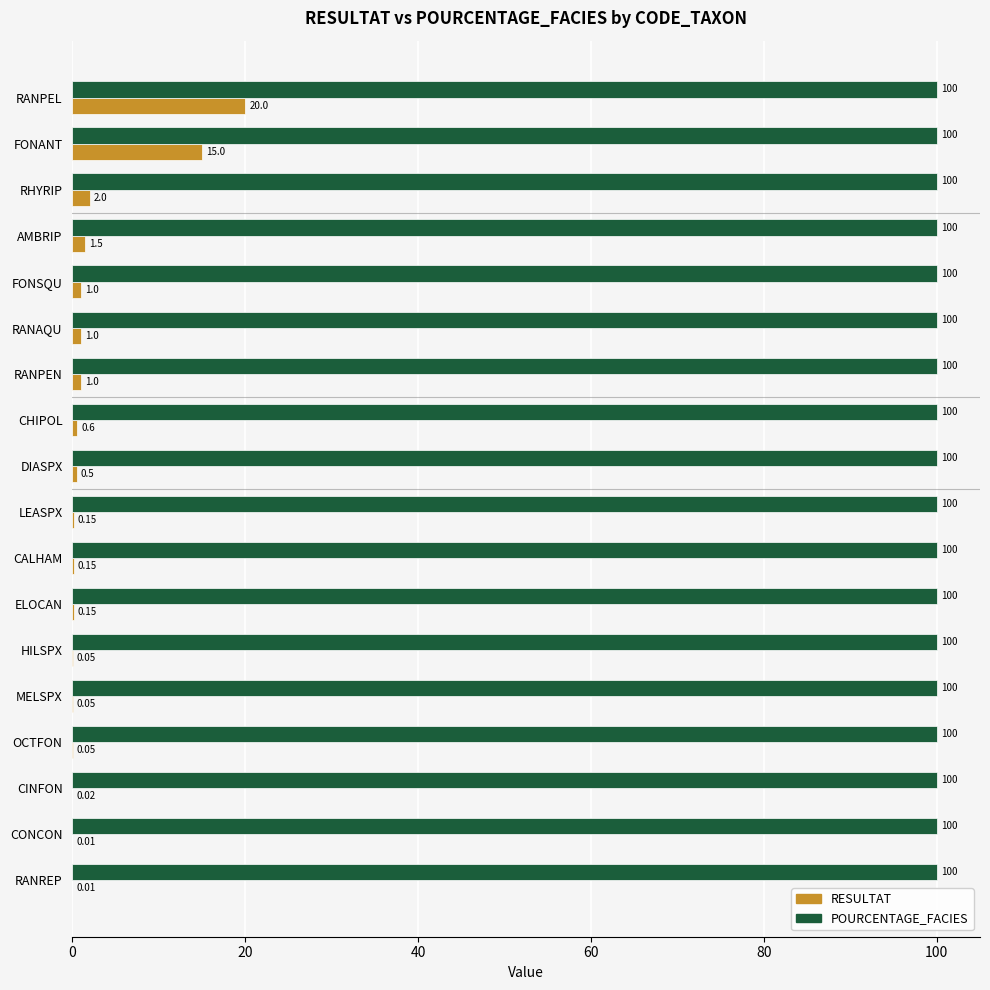

Where is RESULTAT nearest to the value 10?

FONANT